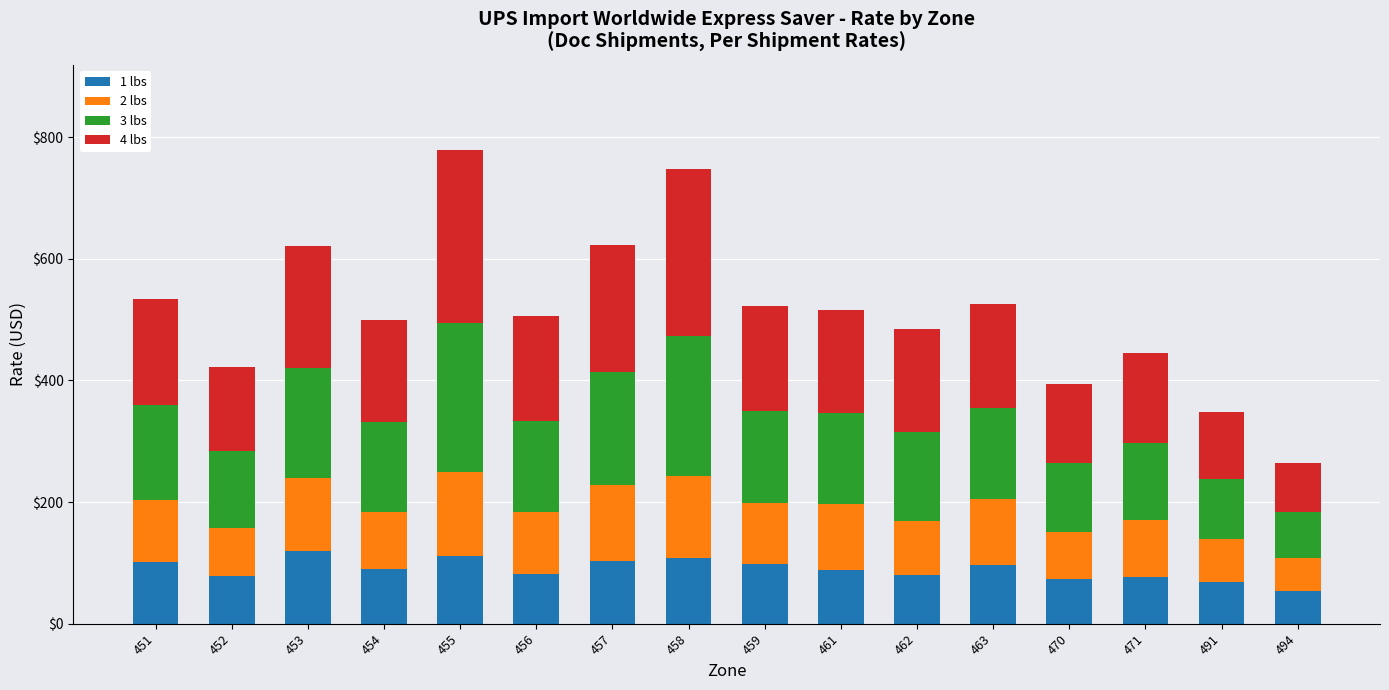

How many bars are there in total?

16